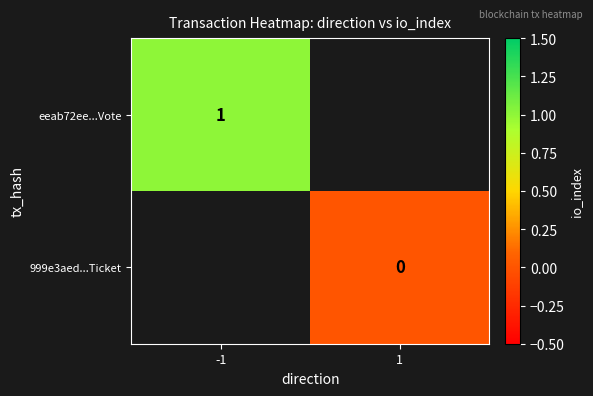

What is the maximum value shown in the chart?

1.0